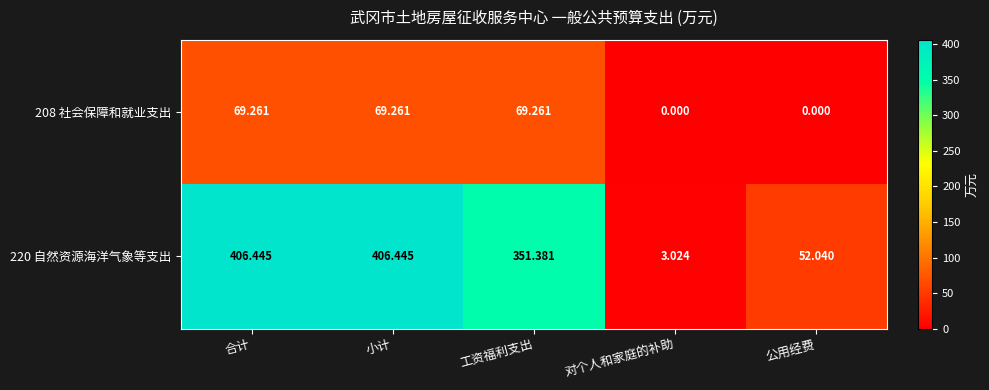

At which label does 208 社会保障和就业支出 first exceed 69?

合计